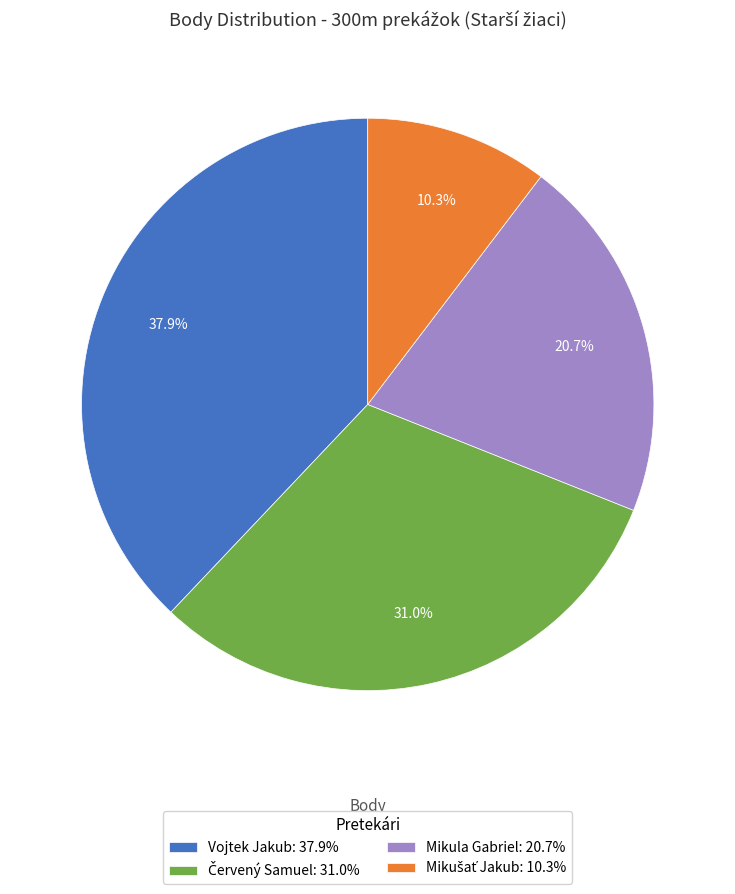

To the nearest percent, what is the difference between the largest and smallest slice percentages?

28%